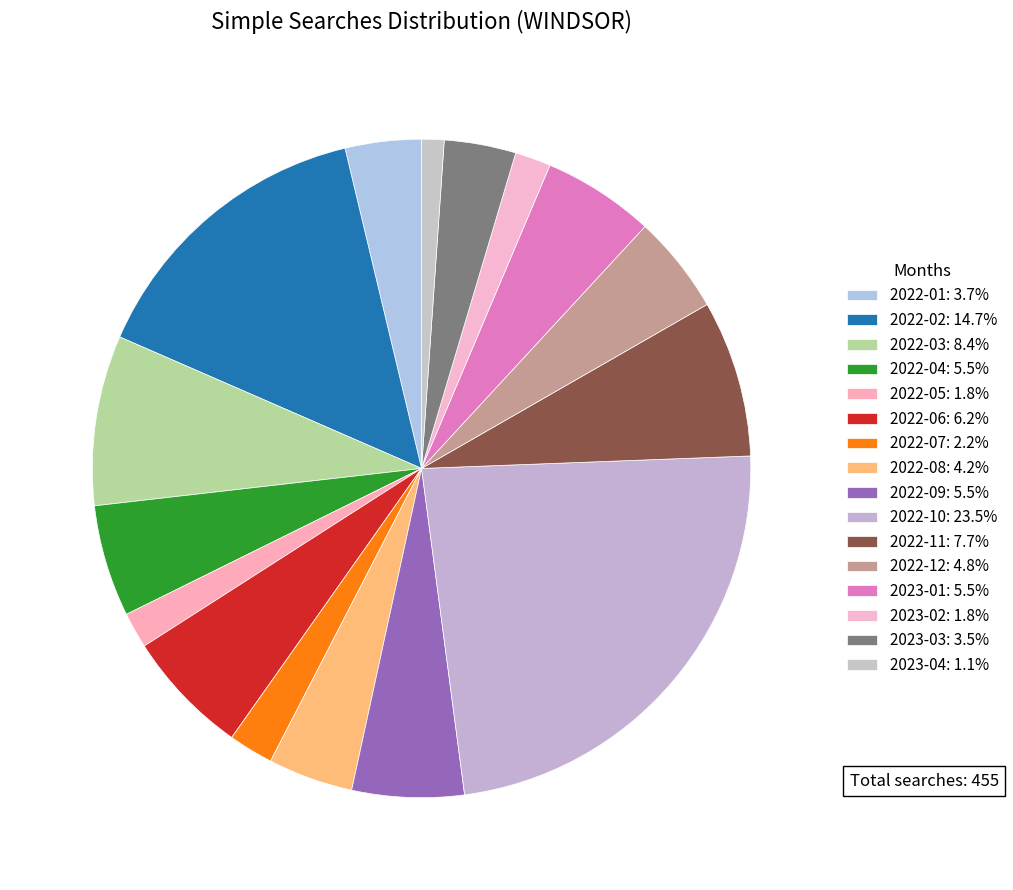

How many slices are in this pie chart?

16